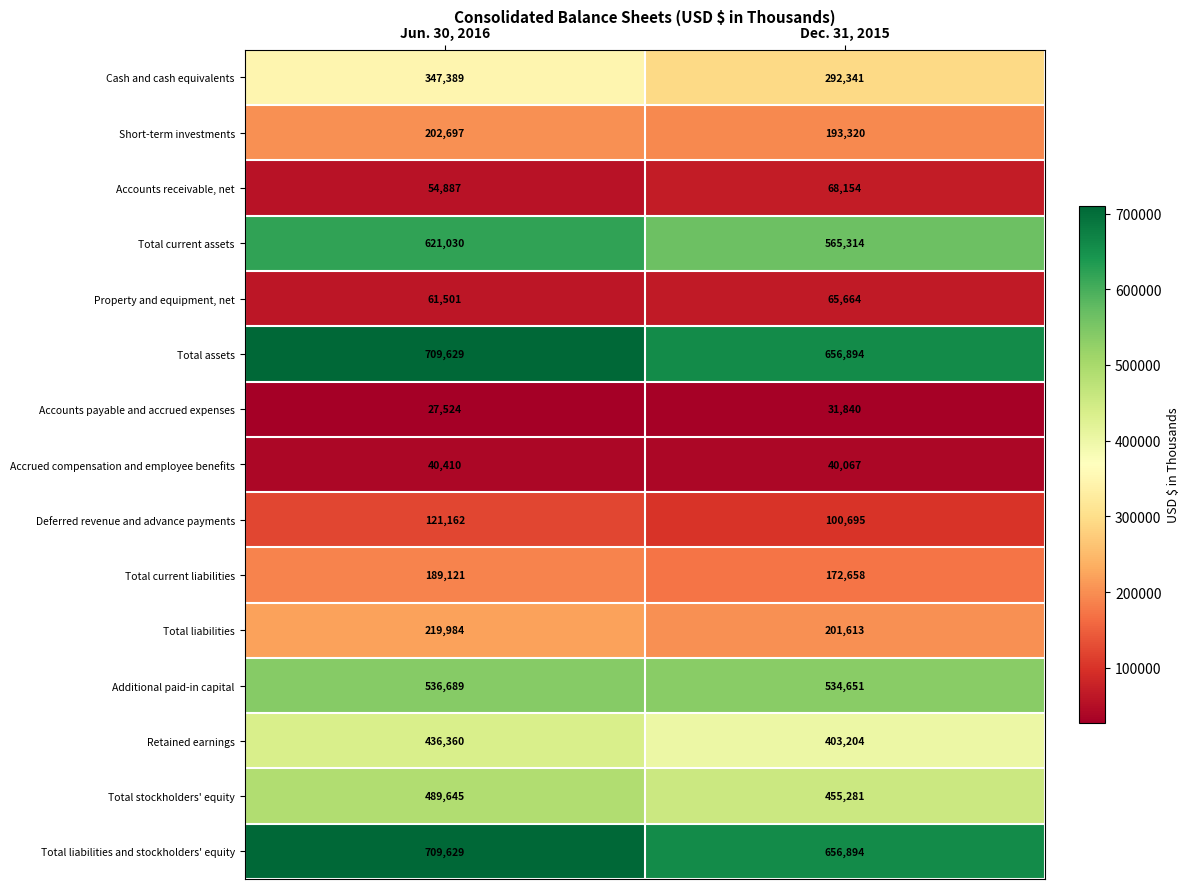

Which category has the lowest value in the Short-term investments series?

Dec. 31, 2015